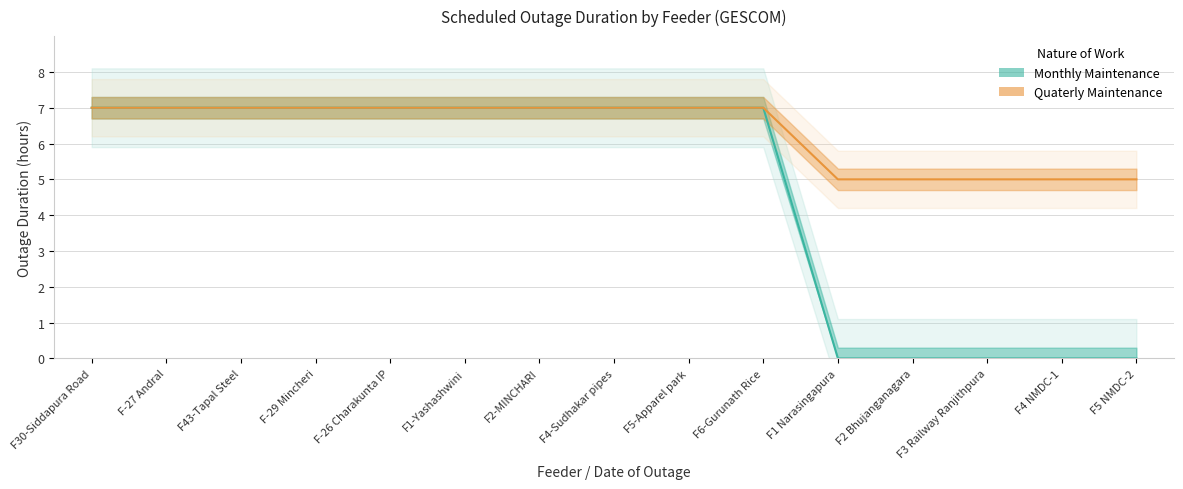

At which label is Quaterly Maintenance closest to 6?

F30-Siddapura Road